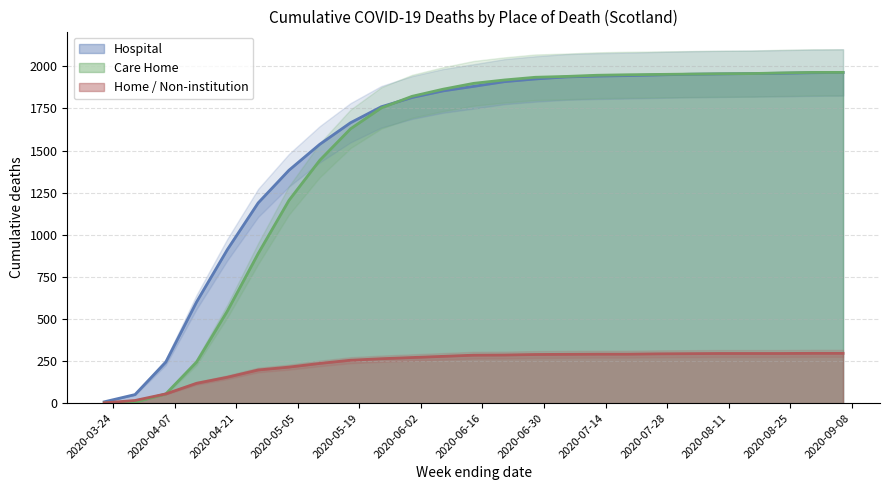

Which series changed the most between 2020-05-24 and 2020-06-28?

Care Home